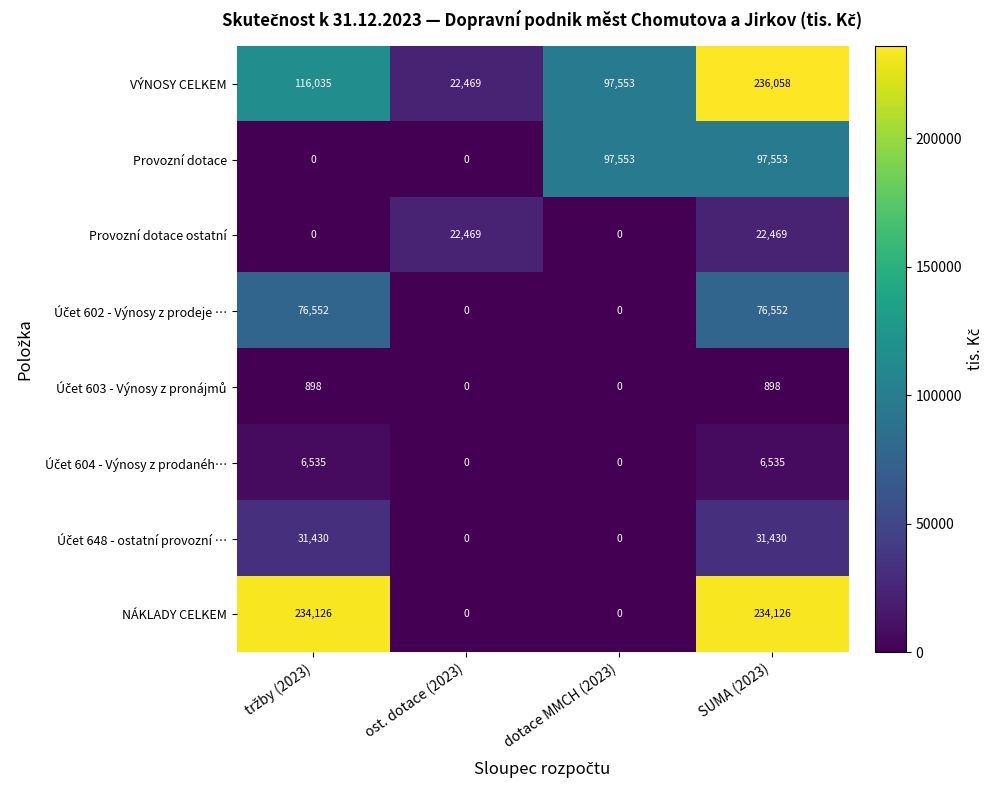

True or false: Provozní dotace has a value of 97553 at dotace MMCH (2023).

True